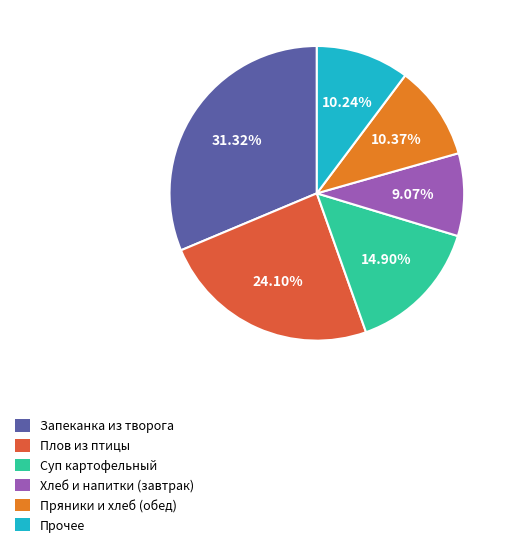

Combined, do Плов из птицы and Хлеб и напитки (завтрак) account for over 50%?

No